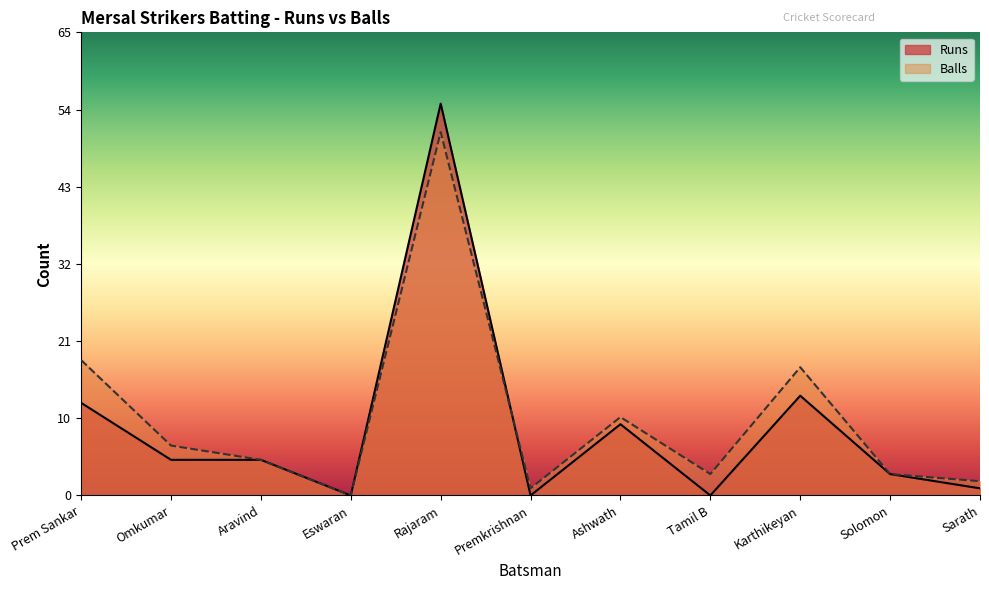

What is the difference between the Runs values at Premkrishnan and Aravind?

5